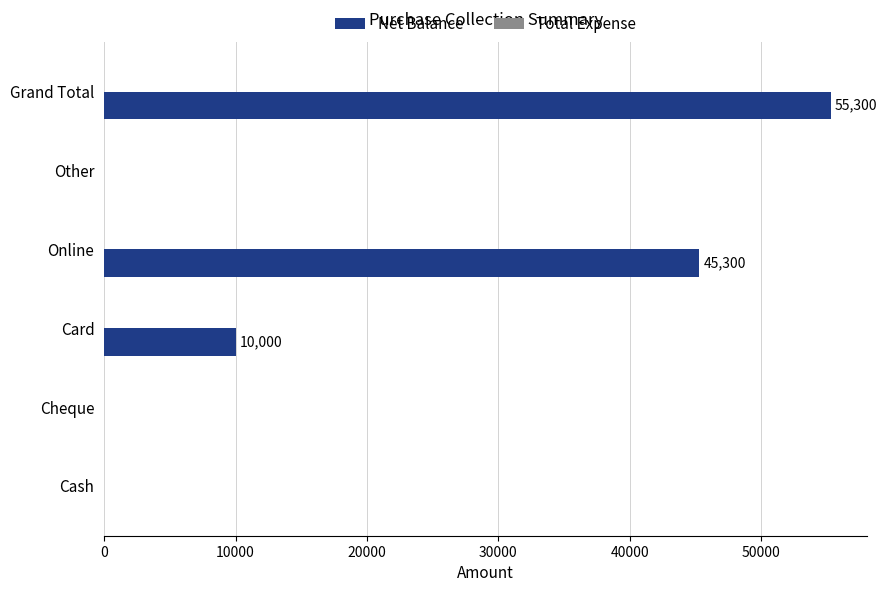

Reading bottom to top, what are all the values shown in this chart?

Cash=0	Cheque=0	Card=10000	Online=45300	Other=0	Grand Total=55300